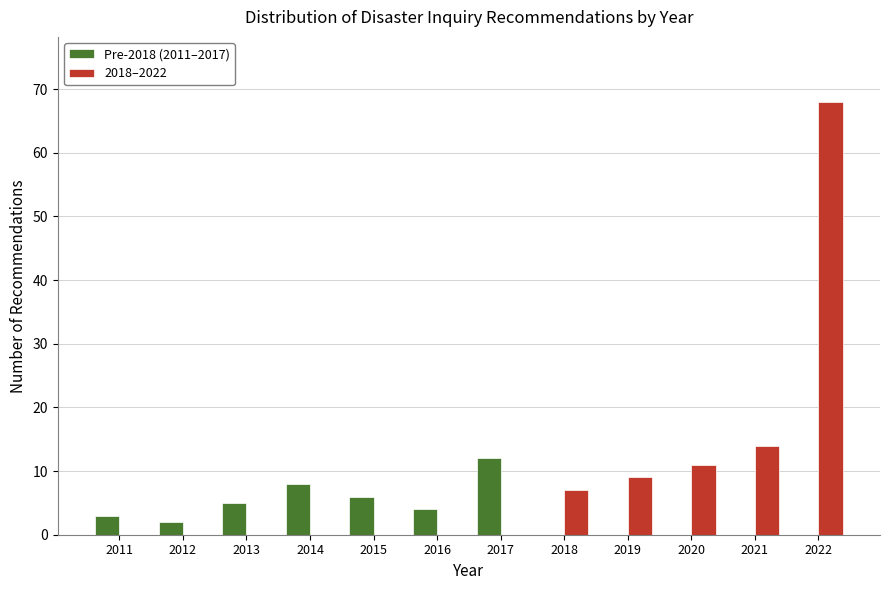

Reading right to left, transcribe all the data shown in this chart.

Pre-2018 (2011–2017): 2022=0	2021=0	2020=0	2019=0	2018=0	2017=12	2016=4	2015=6	2014=8	2013=5	2012=2	2011=3
2018–2022: 2022=68	2021=14	2020=11	2019=9	2018=7	2017=0	2016=0	2015=0	2014=0	2013=0	2012=0	2011=0